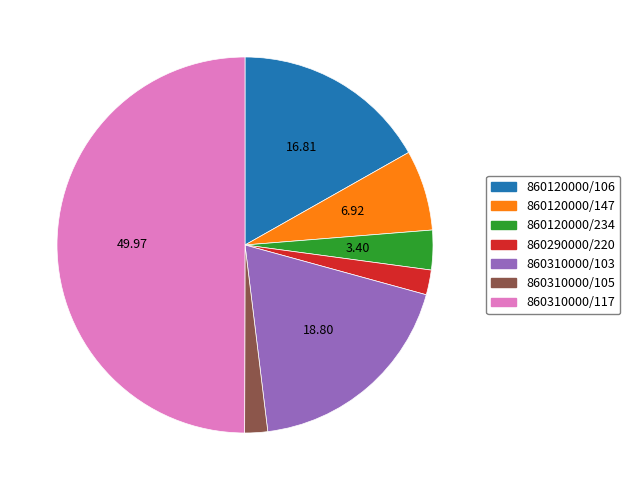

Combined, do 860120000/106 and 860310000/105 account for over 50%?

No